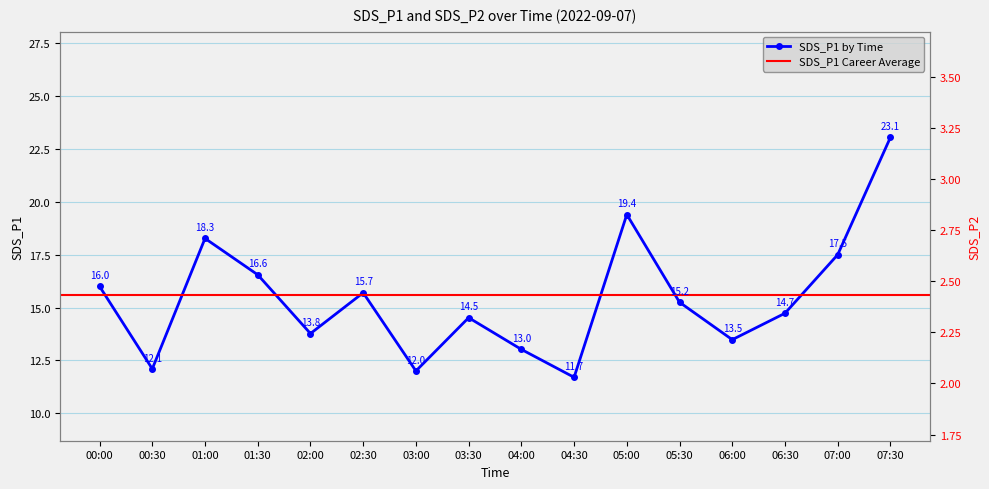

What is the difference between the second highest and second lowest values?

7.4